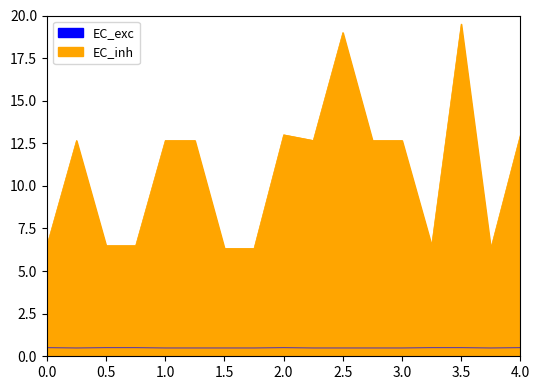

How many points are higher than both their immediate neighbors (excluding endpoints)?

4